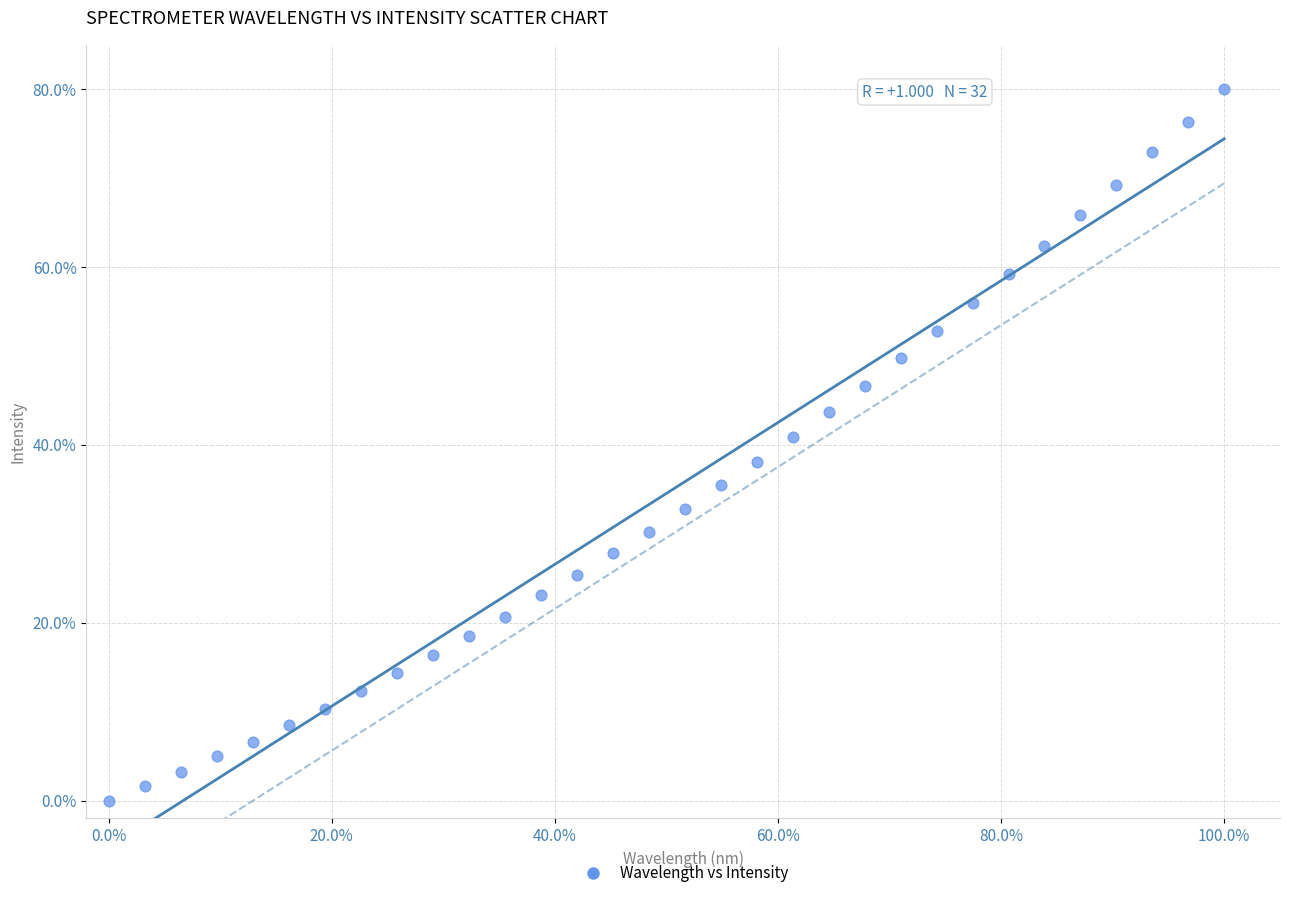

What is the range of X values (max minus min)?

100.0